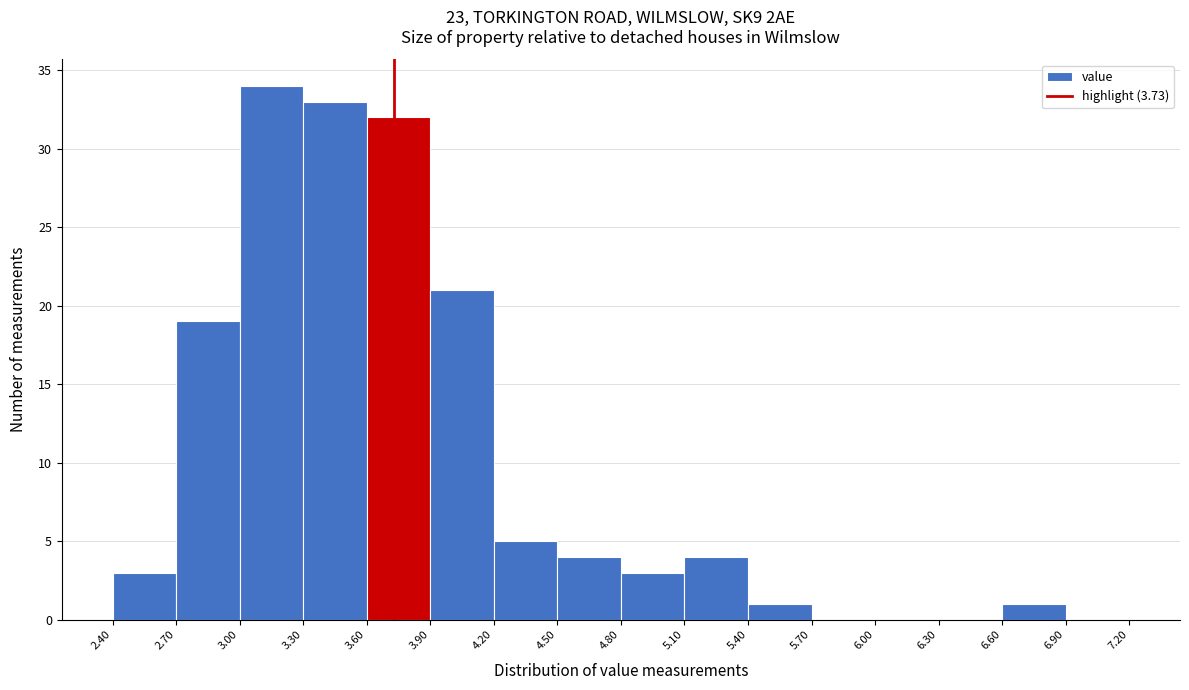

How tall is the bar that spans 5.40 to 5.70 on the x-axis? The values are not printed on the chart, so give them approximately, as read against the axis.

1